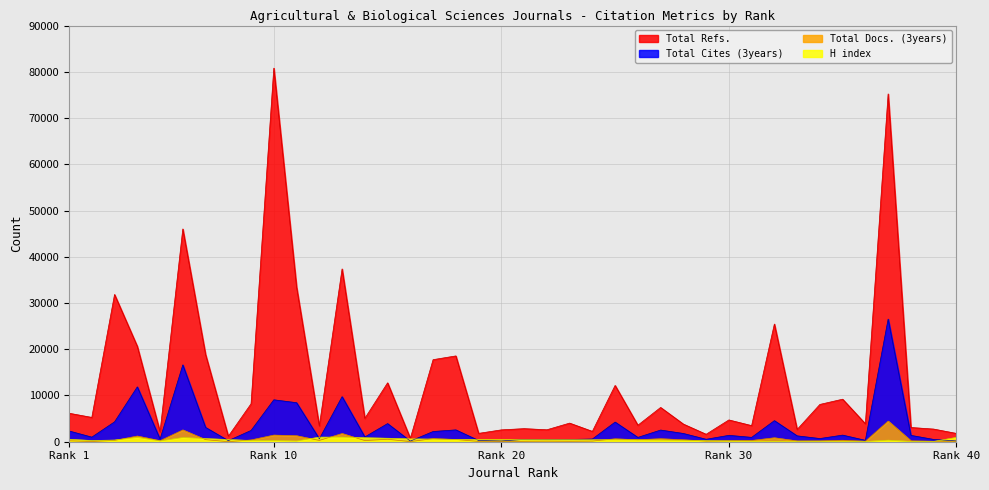

Which series has the largest range (max minus min)?

Total Refs.